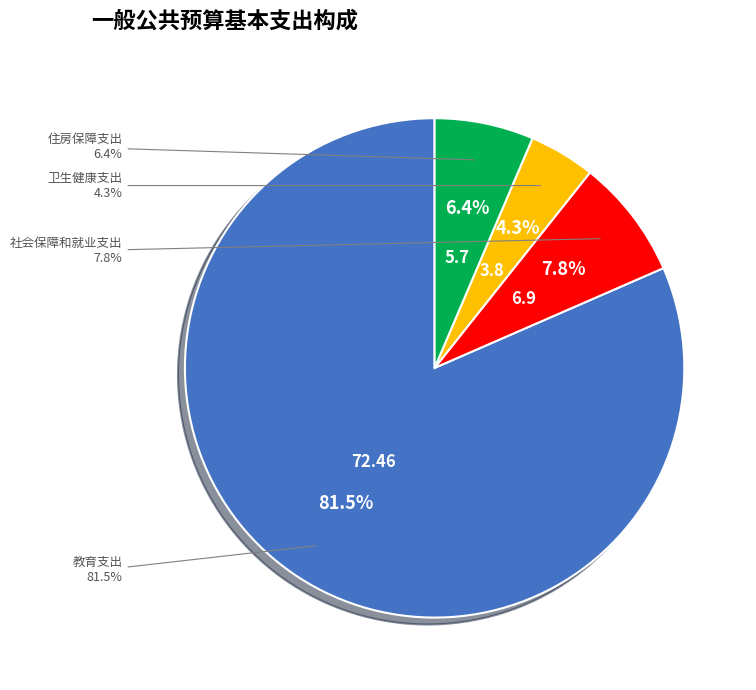

How many segments does this pie chart have?

4